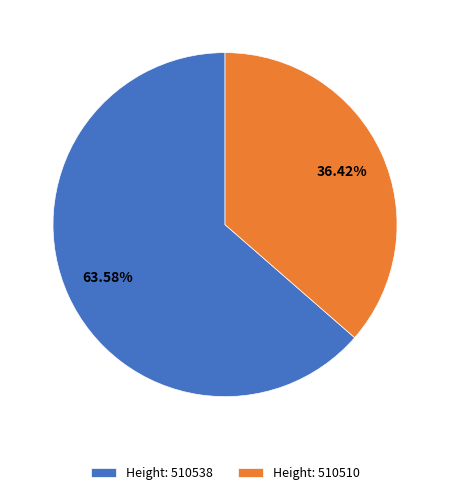

How many slices are in this pie chart?

2